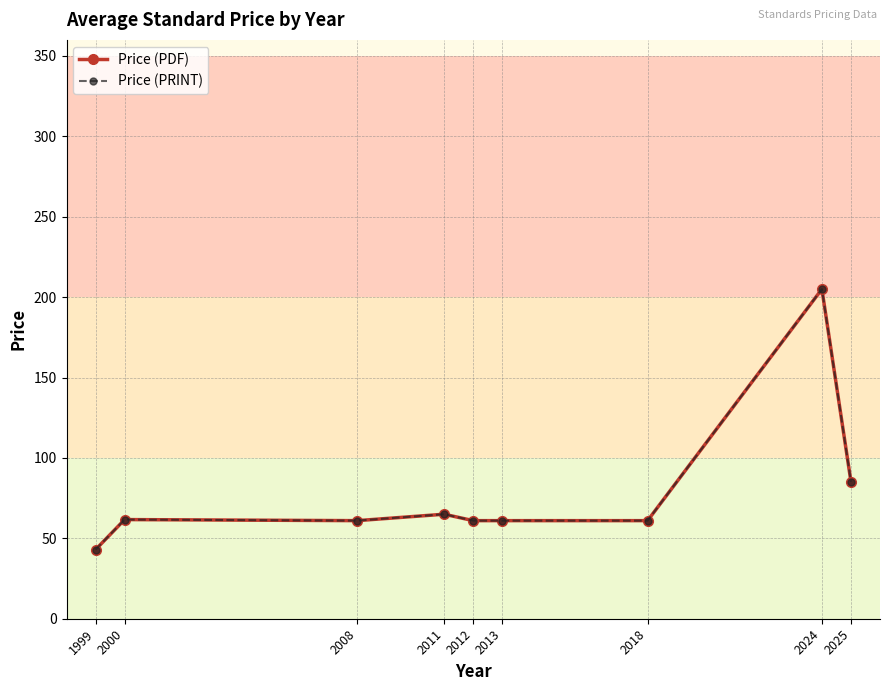

Between 2013 and 2024, which series saw the biggest shift?

Price (PDF)